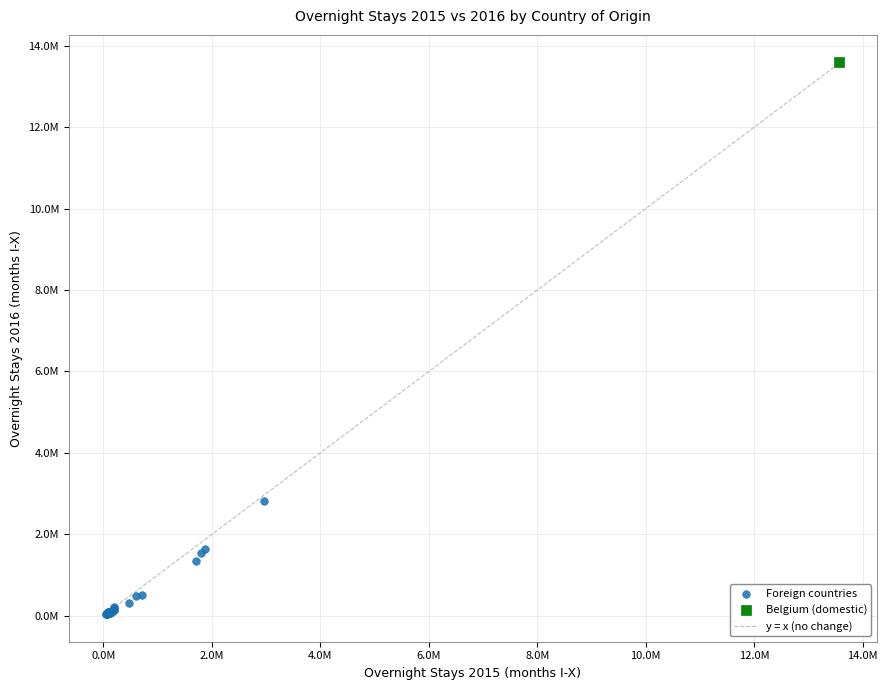

Which series reaches the minimum Y coordinate?

Foreign countries